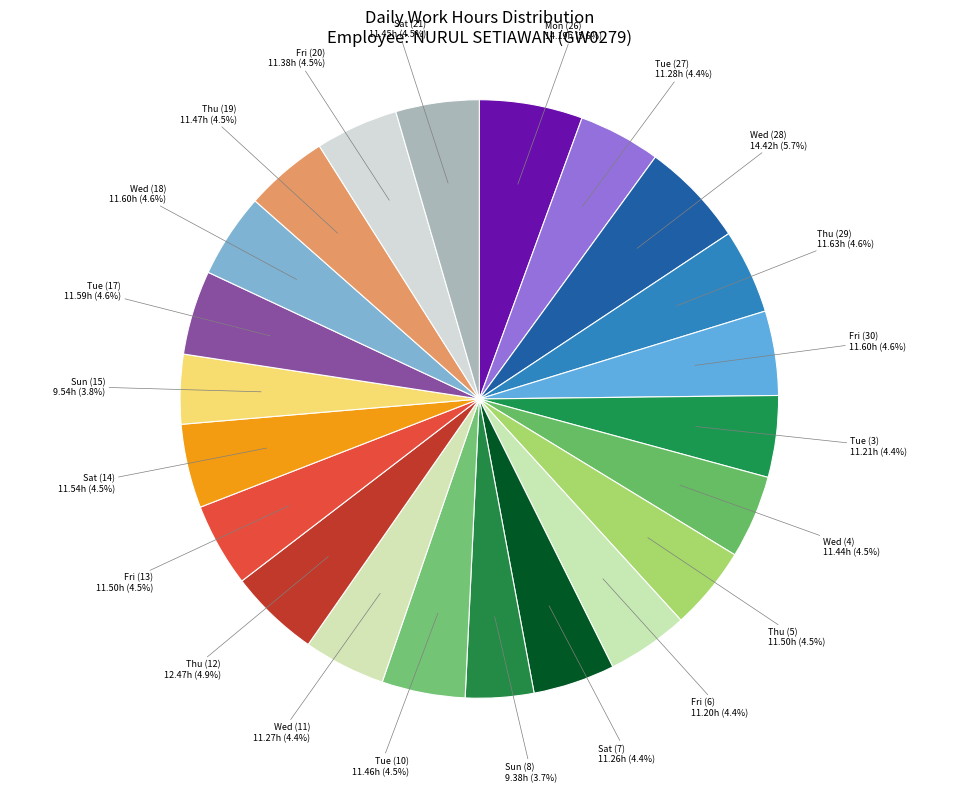

Is there any slice that represents more than half of the pie?

No